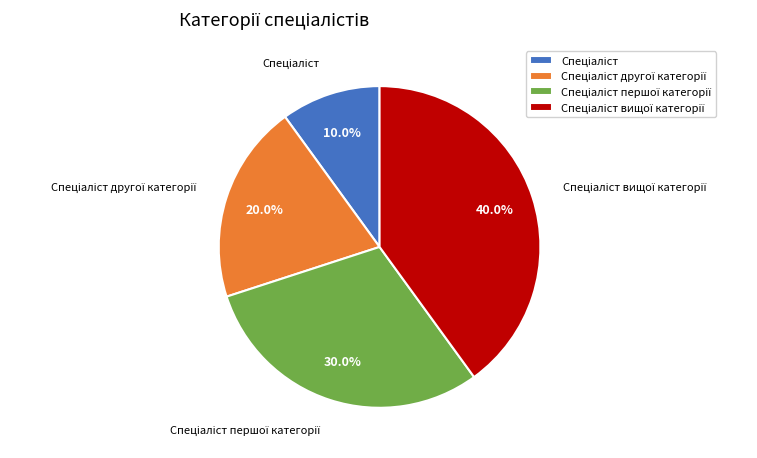

Is there a majority slice in this chart?

No